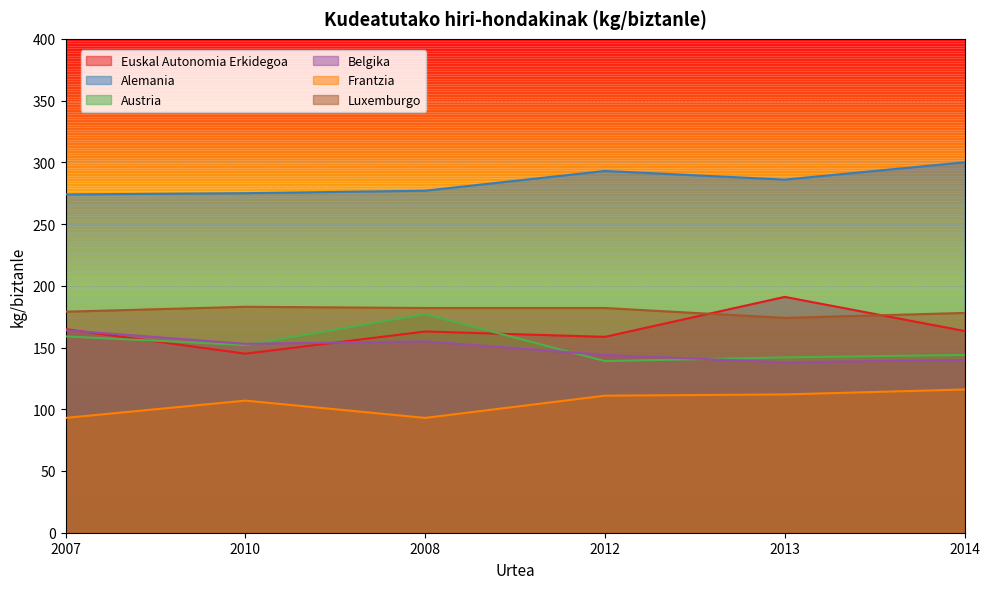

What is the total value across all series at 2008?

1047.0